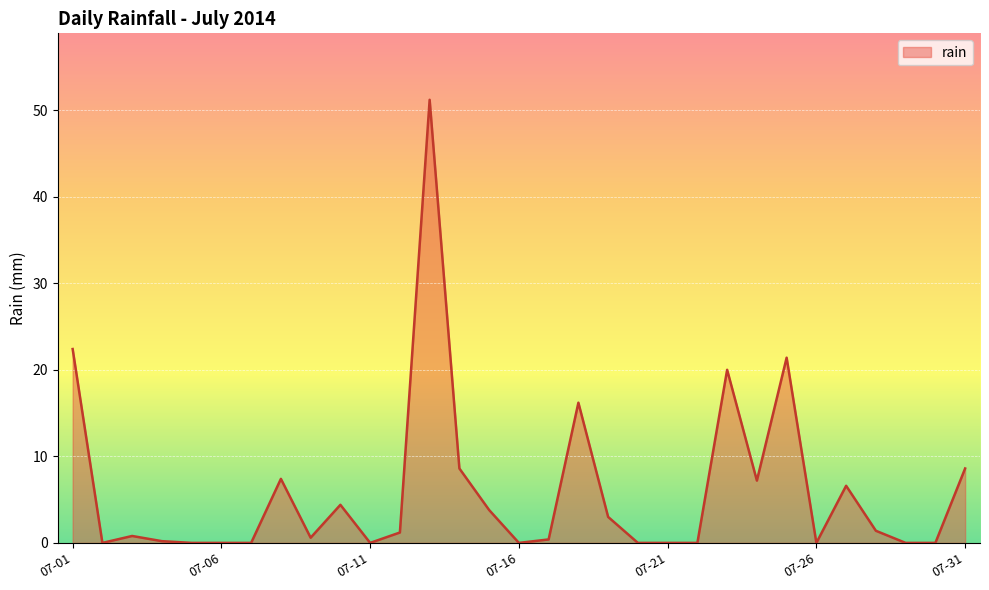

What is the maximum value shown in the chart?

51.2